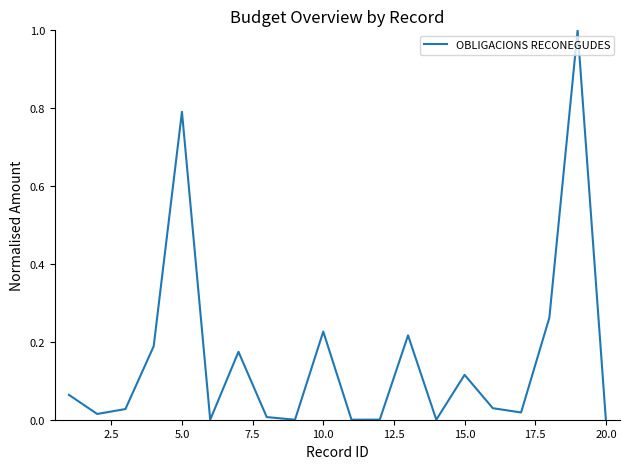

What is the difference between the maximum and minimum values?

1.0